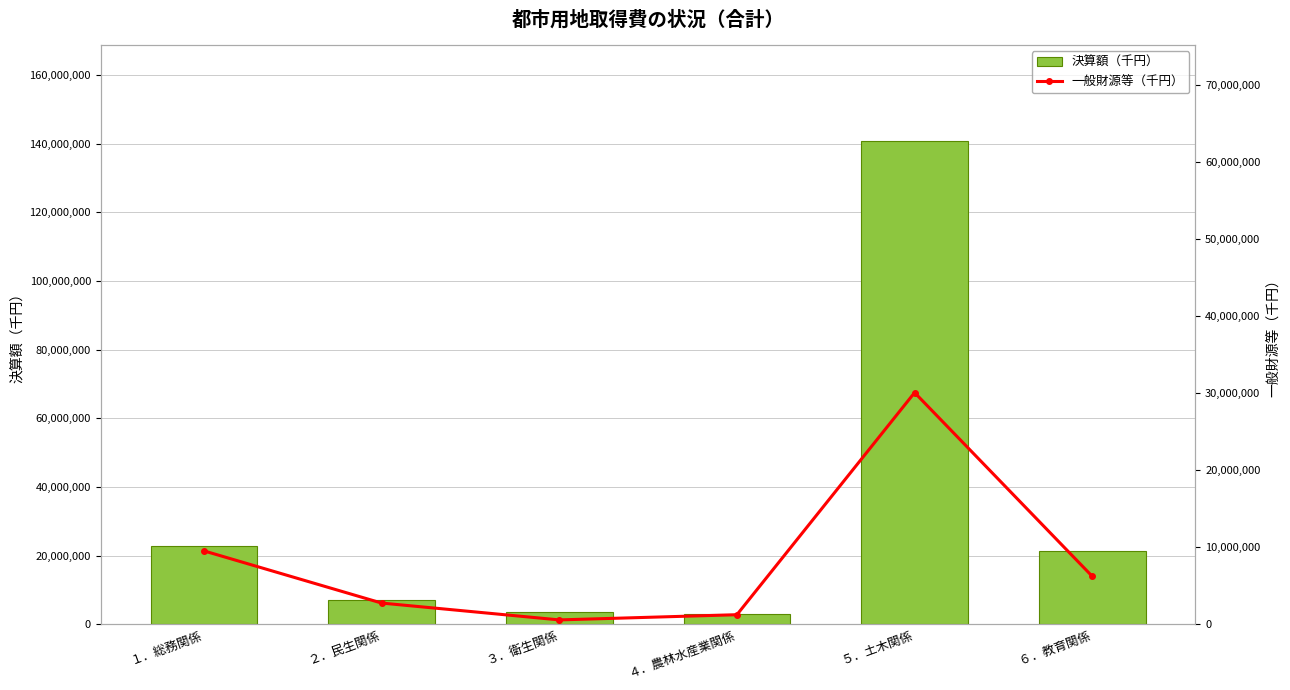

True or false: 決算額（千円） has a value of 7245983 at ２．民生関係.

True